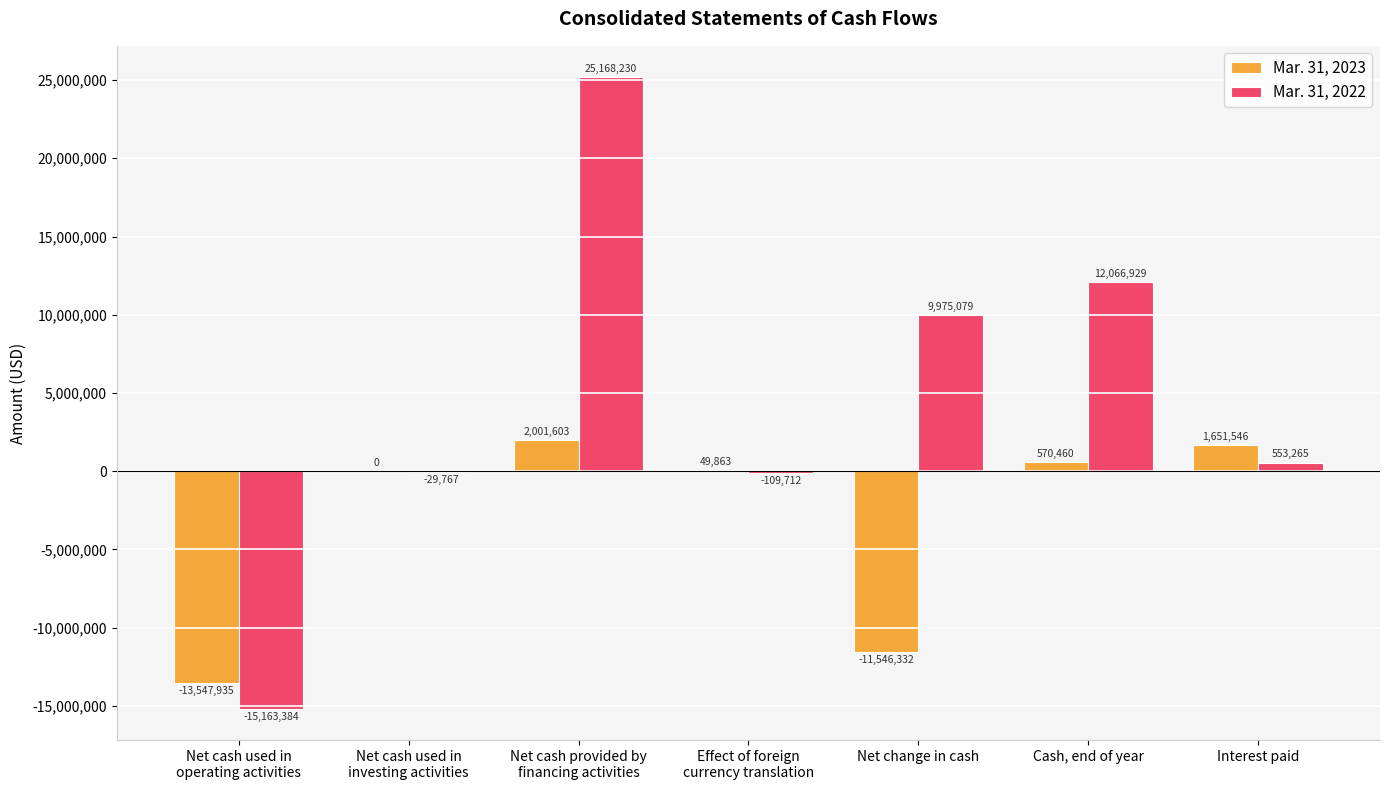

Reading left to right, list all the values displayed in this chart.

Mar. 31, 2023: -13547935	0	2001603	49863	-11546332	570460	1651546
Mar. 31, 2022: -15163384	-29767	25168230	-109712	9975079	12066929	553265